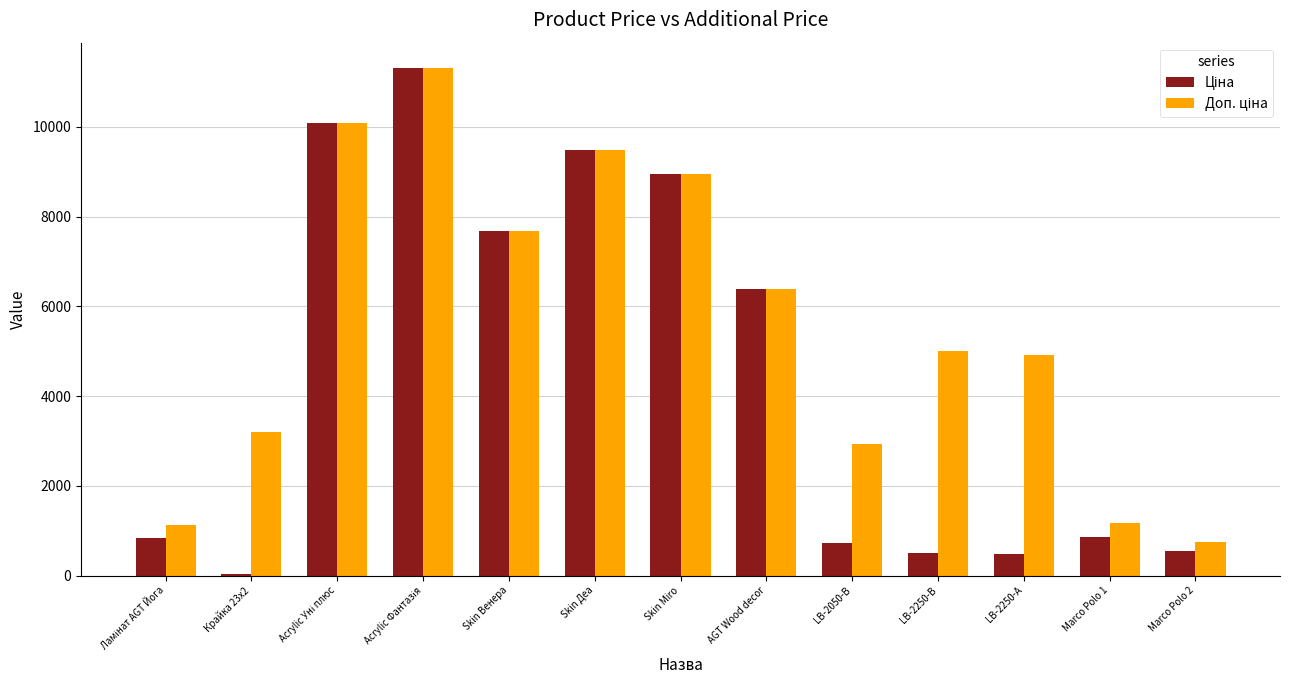

Are the bars horizontal?

No